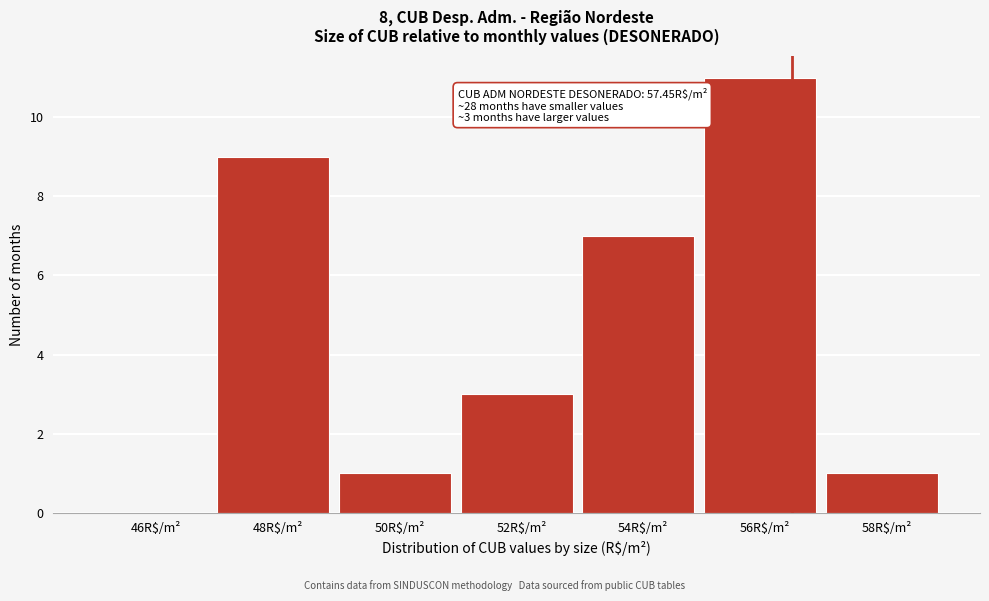

Which category has the highest value across all series?

56R$/m²